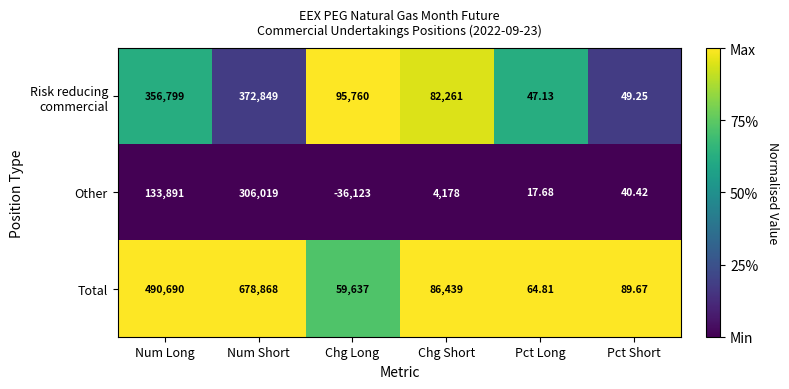

Which series has the largest total across all categories?

Total